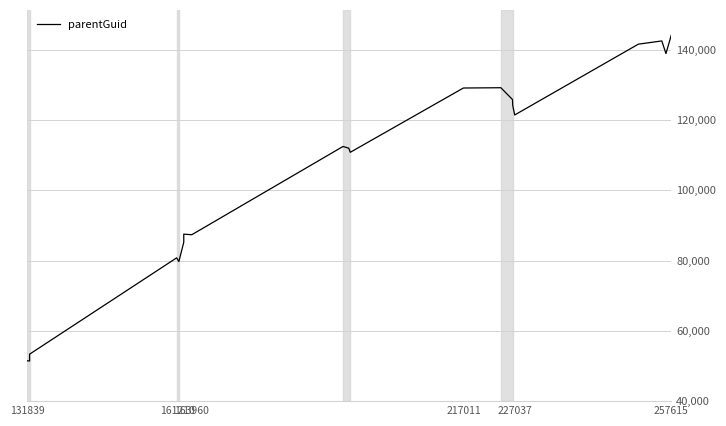

What is the difference between the maximum and minimum values?

92702.6